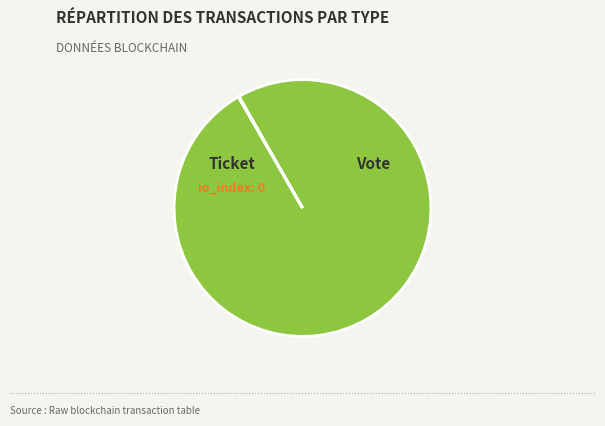

Is Vote the majority of the pie?

Yes